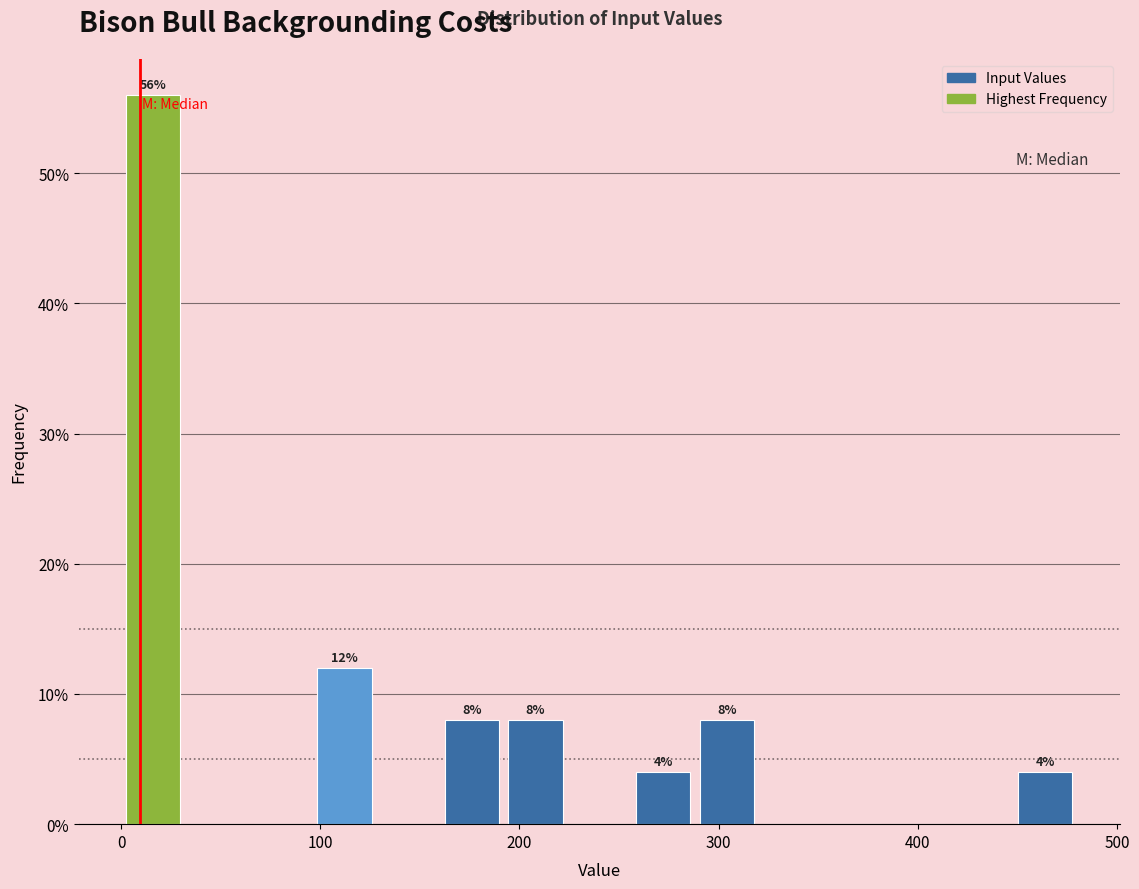

Around what value on the x-axis is the tallest bar? Give the approximate position of its centre, as read against the axis.

20